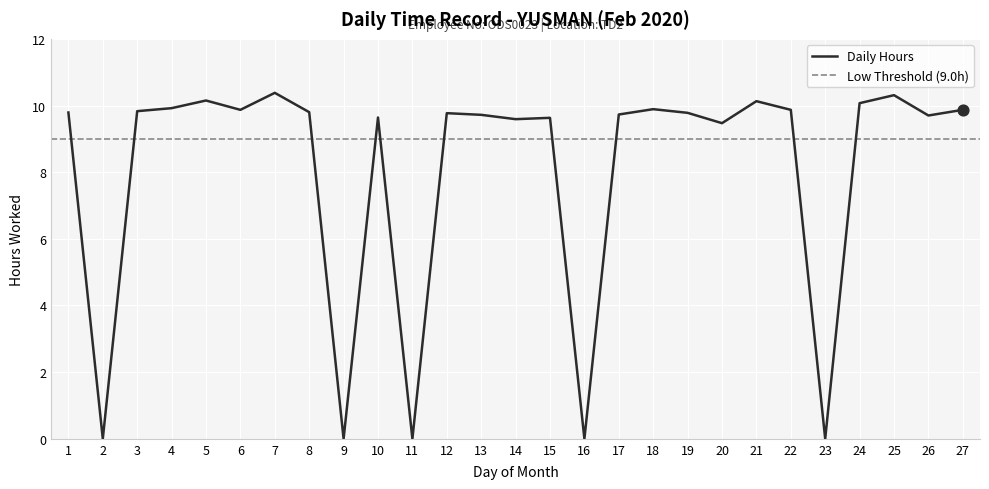

Between 18 and 20, which is larger?

18